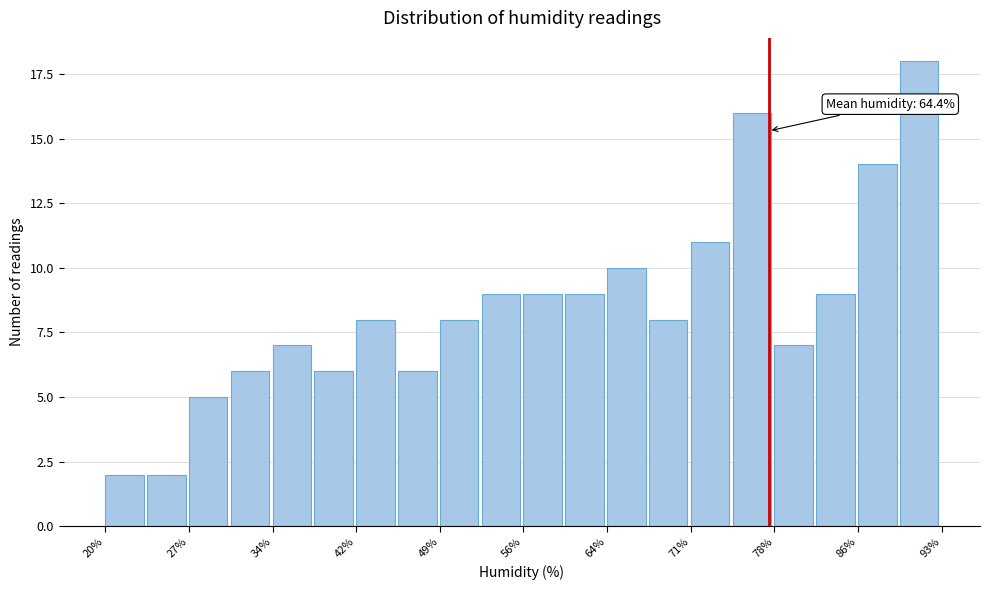

Around what value on the x-axis is the tallest bar? Give the approximate position of its centre, as read against the axis.

91